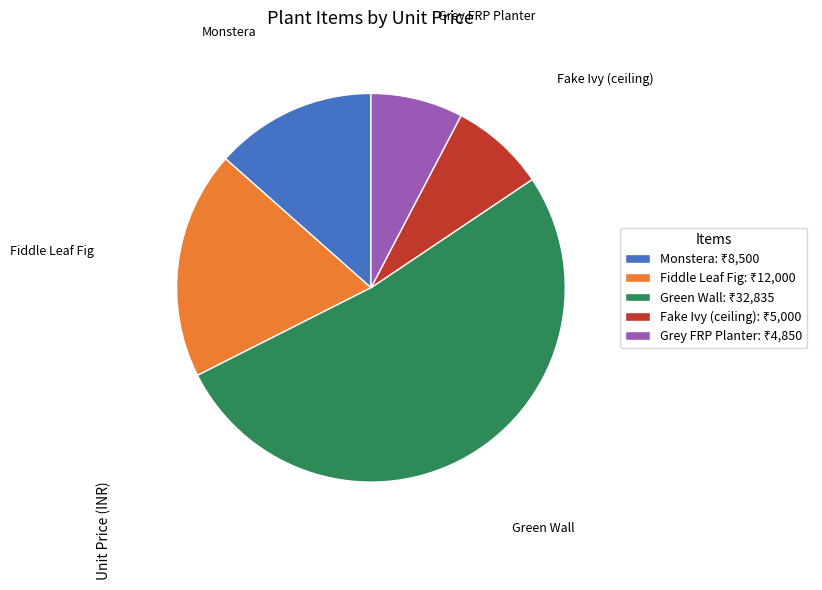

Is there a majority slice in this chart?

Yes